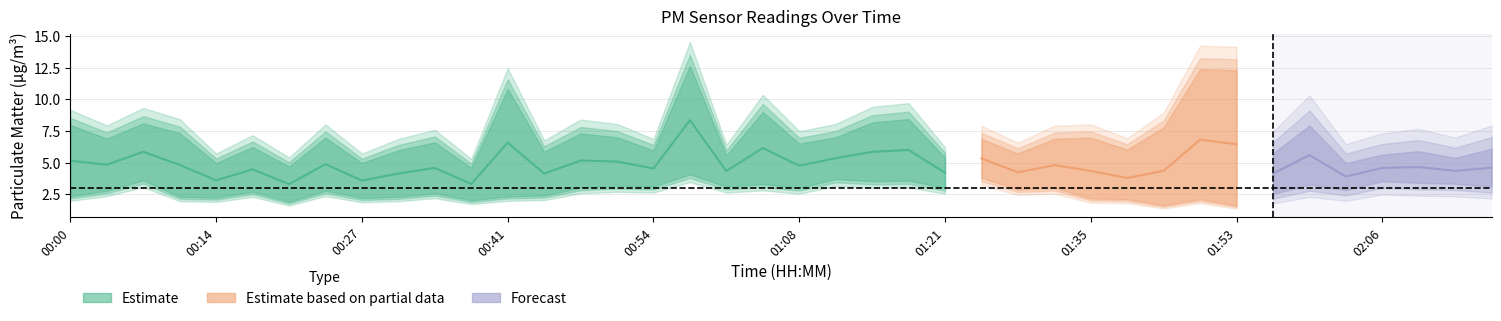

Rank the categories by P2 value from lowest to highest.

00:20, 00:37, 00:27, 00:14, 00:10, 00:30, 00:00, 00:41, 00:44, 01:56, 00:34, 00:17, 01:42, 00:03, 00:24, 01:35, 02:03, 01:38, 01:08, 01:21, 00:47, 00:54, 01:01, 01:28, 01:53, 02:17, 00:51, 01:59, 01:04, 02:13, 01:49, 02:10, 01:32, 01:14, 02:06, 01:18, 00:07, 01:11, 01:25, 00:57